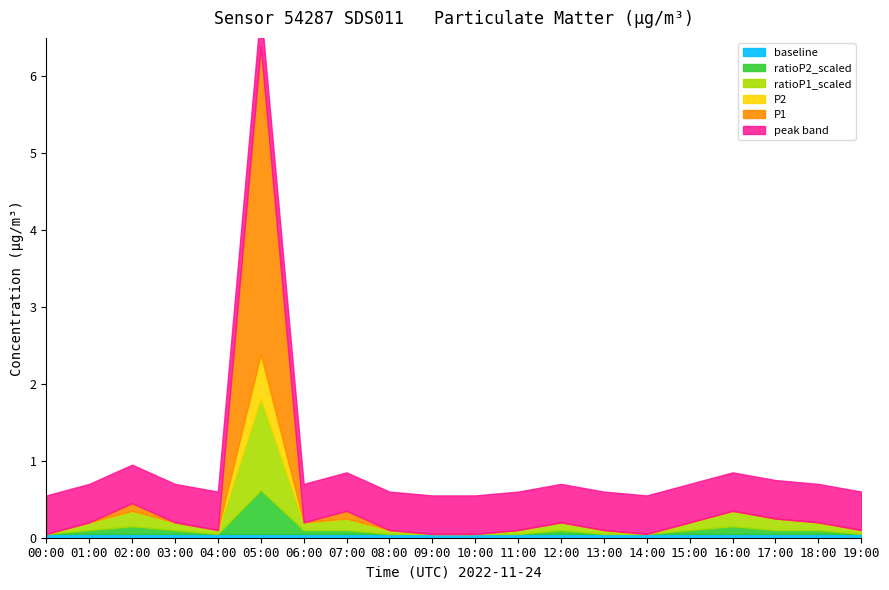

What is the sum of all baseline values?

1.0